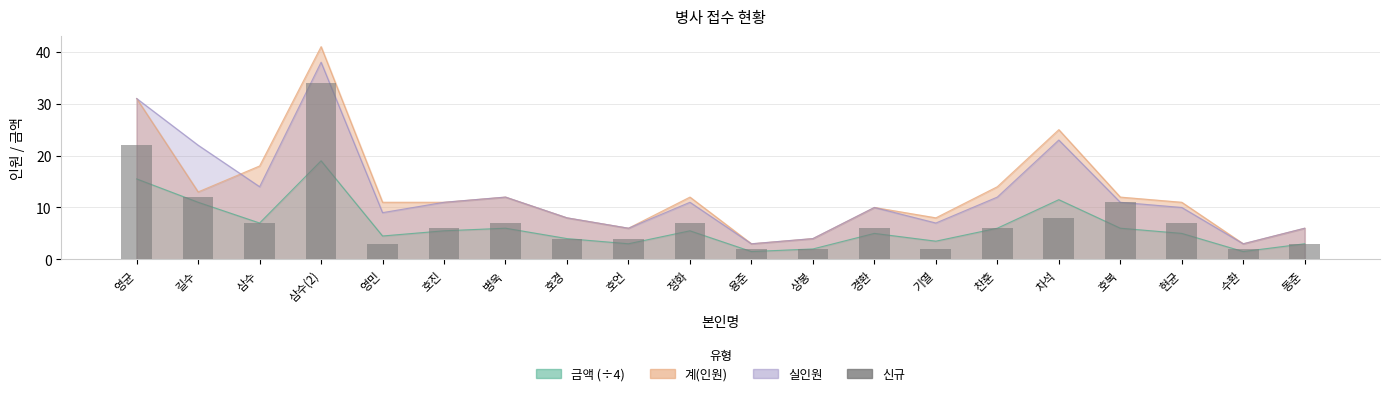

What is the ratio of the value at 상봉 to the value at 삼수?

0.3